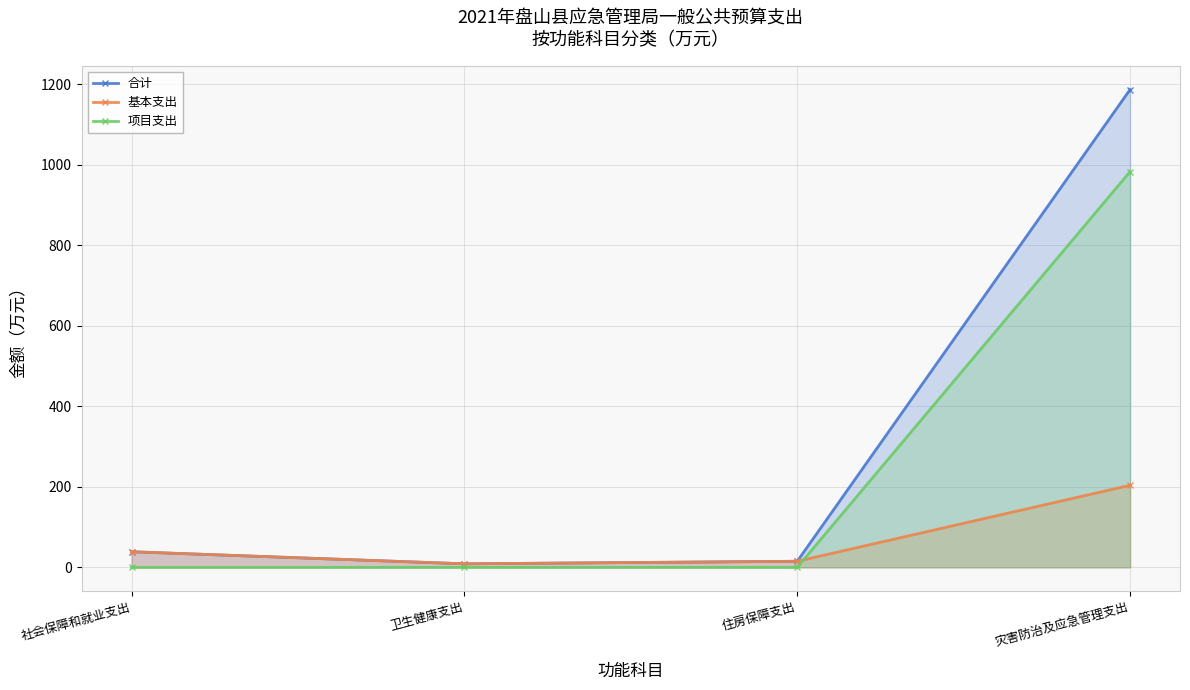

List the series in order of their overall mean, lowest first.

基本支出, 项目支出, 合计